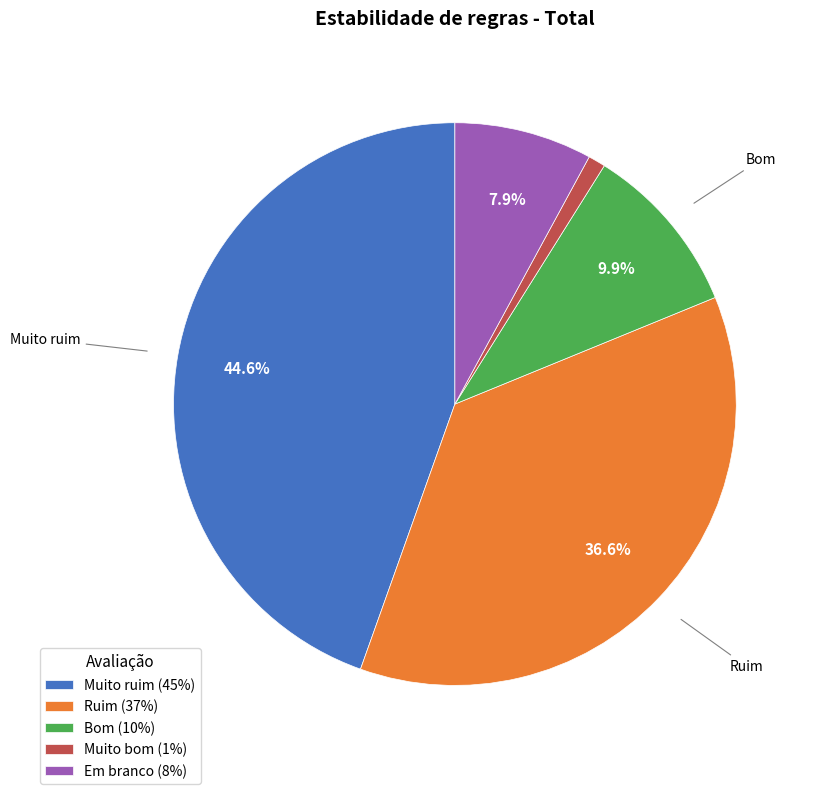

What portion of the pie excludes Bom (10%)?

90.1%